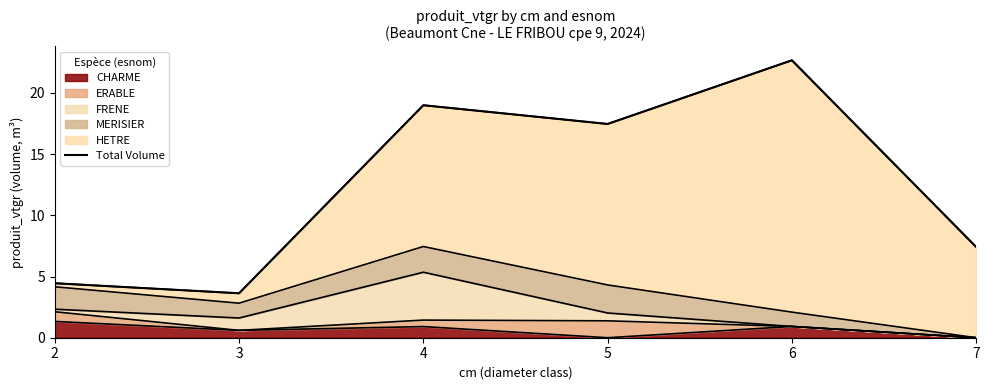

What is the minimum value shown in the chart?

3.6